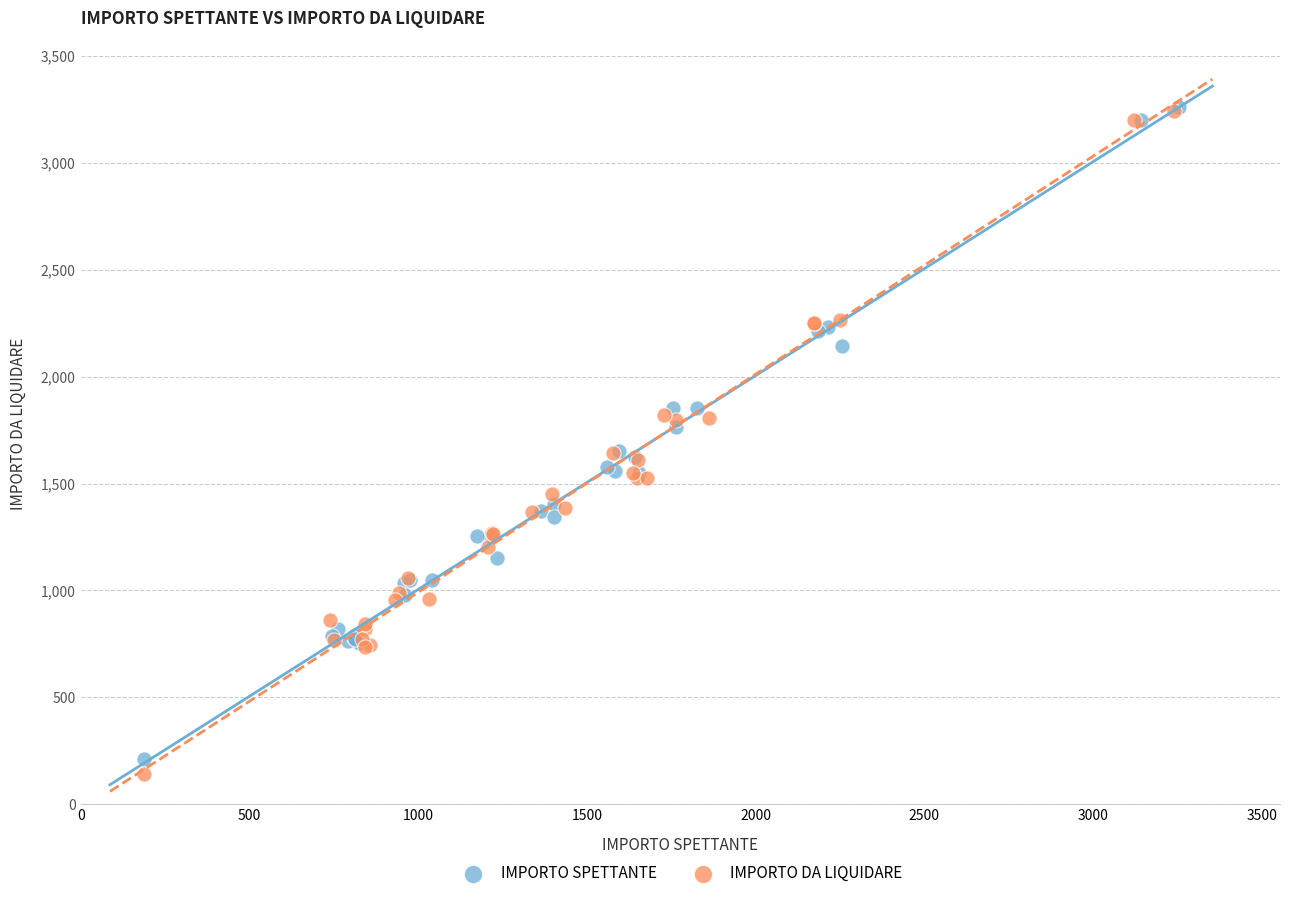

Which series has the widest spread of Y values?

IMPORTO DA LIQUIDARE